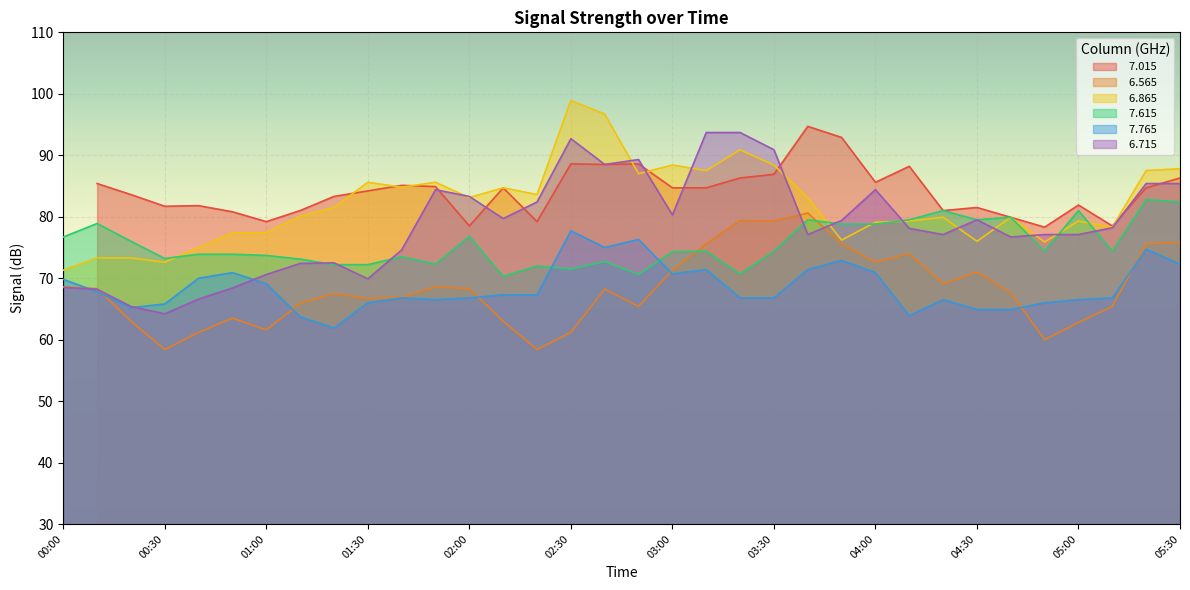

Is the value of   7.765 at 03:50 greater than the value of   7.615 at 02:10?

Yes